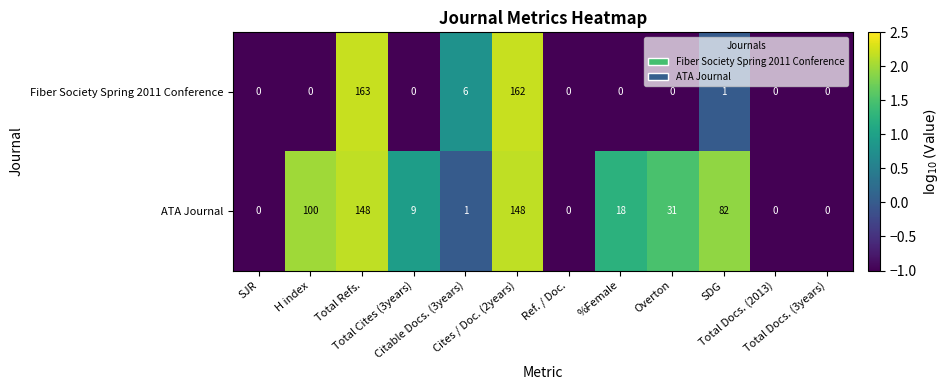

What is the maximum value for Fiber Society Spring 2011 Conference?

163